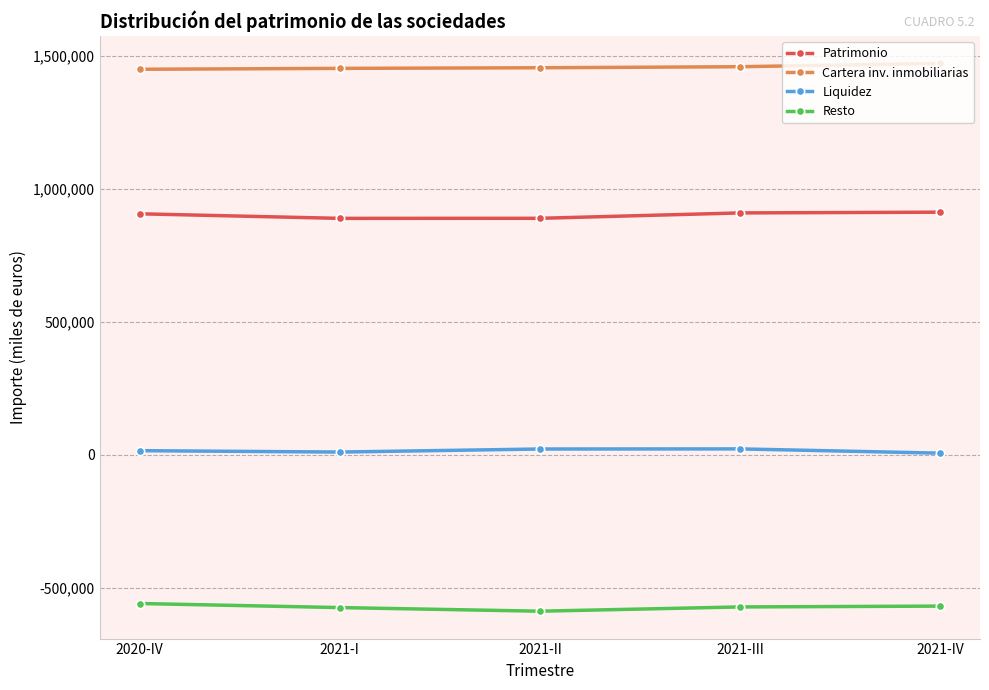

The value of Resto at 2021-IV is -569421. True or false?

True